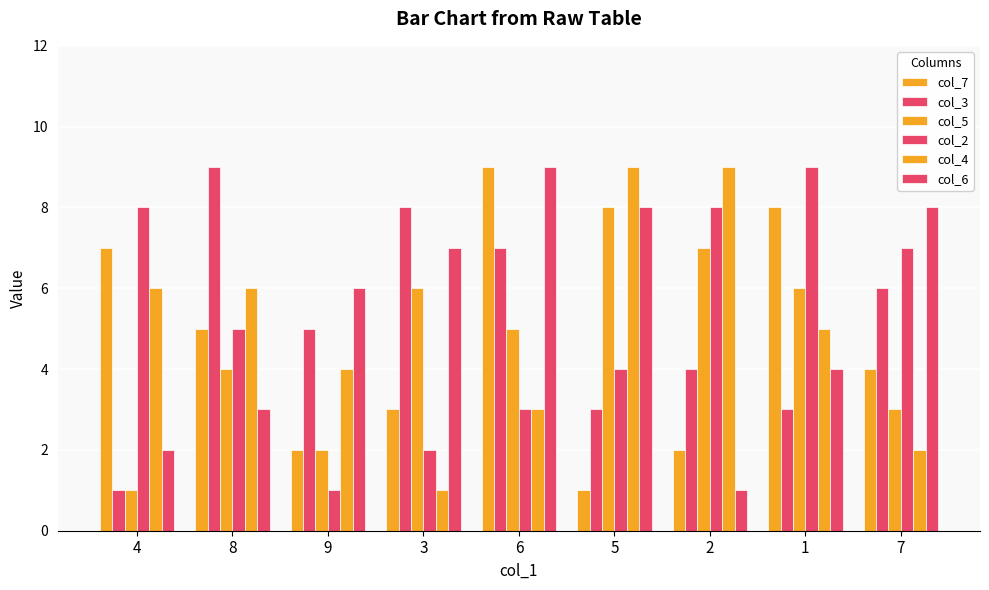

How many groups of bars are there?

9